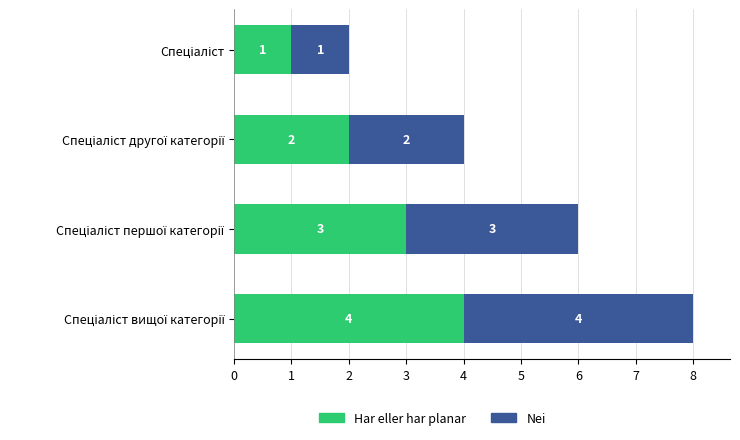

How many Har eller har planar values are between 2 and 4?

3